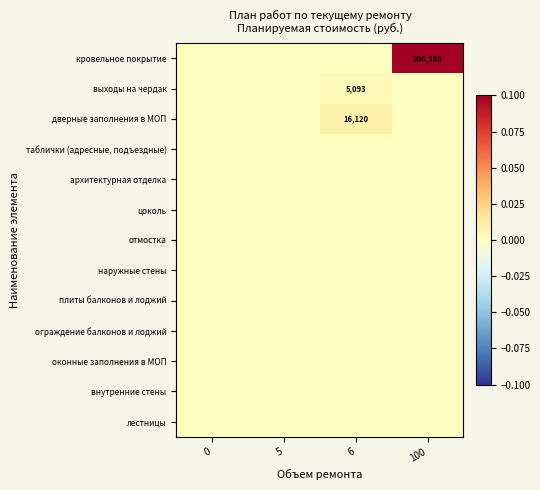

The value of выходы на чердак at 100 is 0.0. True or false?

False